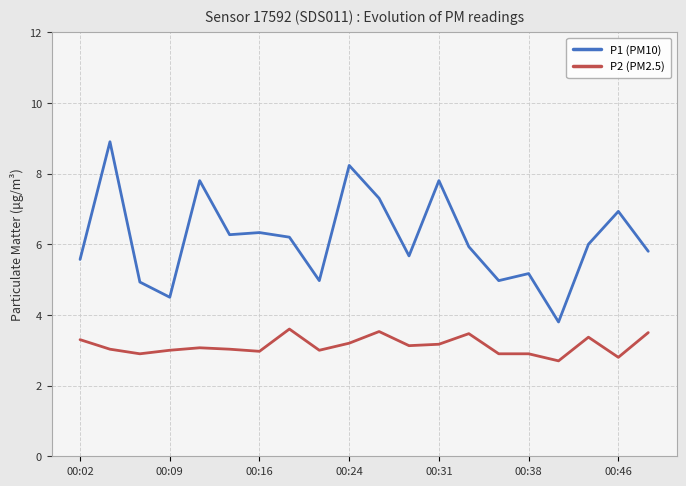

What is the difference between the maximum and minimum values in the P2 (PM2.5) series?

0.9